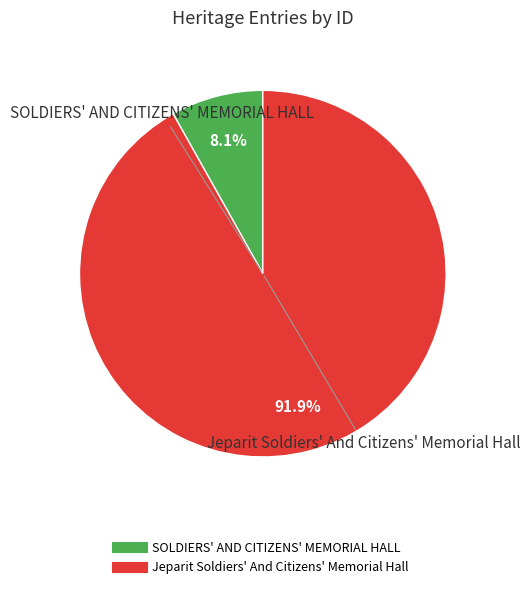

How many slices are in this pie chart?

2